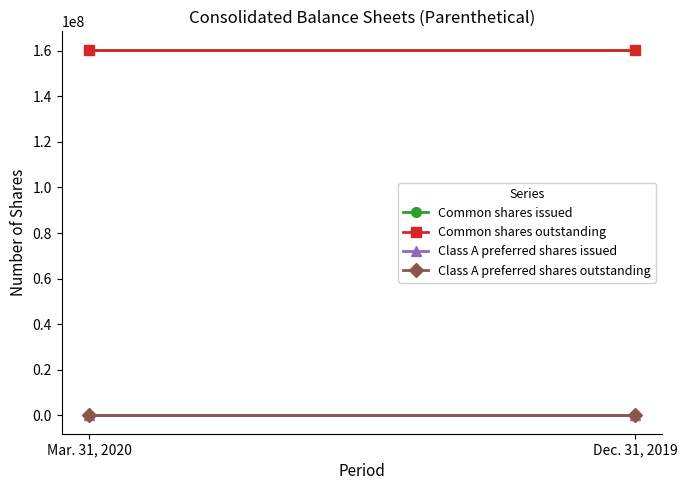

List the labels in order of Class A preferred shares outstanding value, smallest first.

Mar. 31, 2020, Dec. 31, 2019